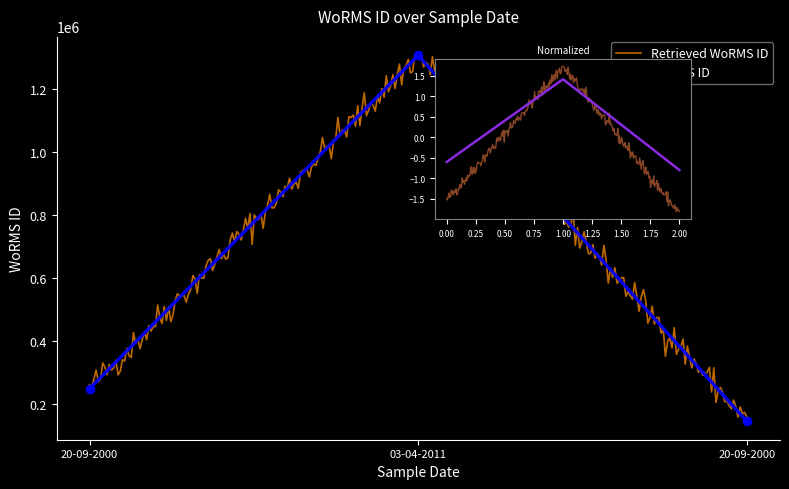

At which category does the chart reach its peak across all series?

03-04-2011